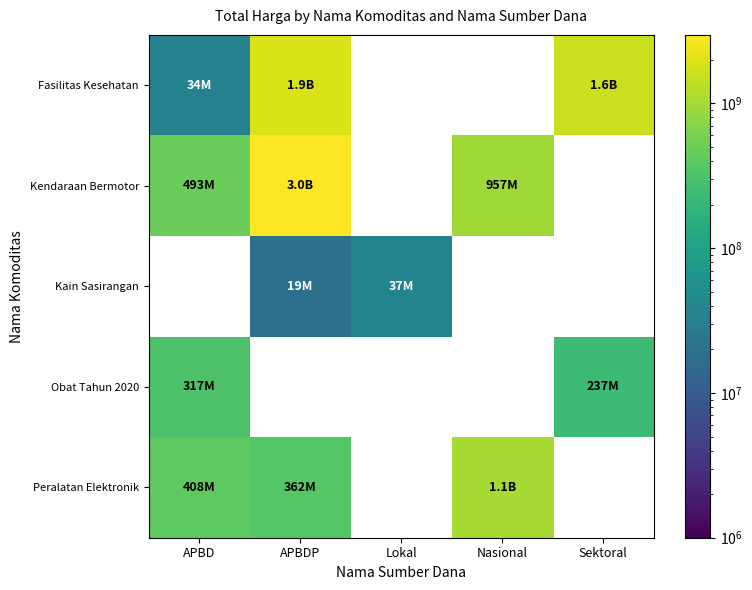

What is the minimum value shown in the chart?

19175000.0